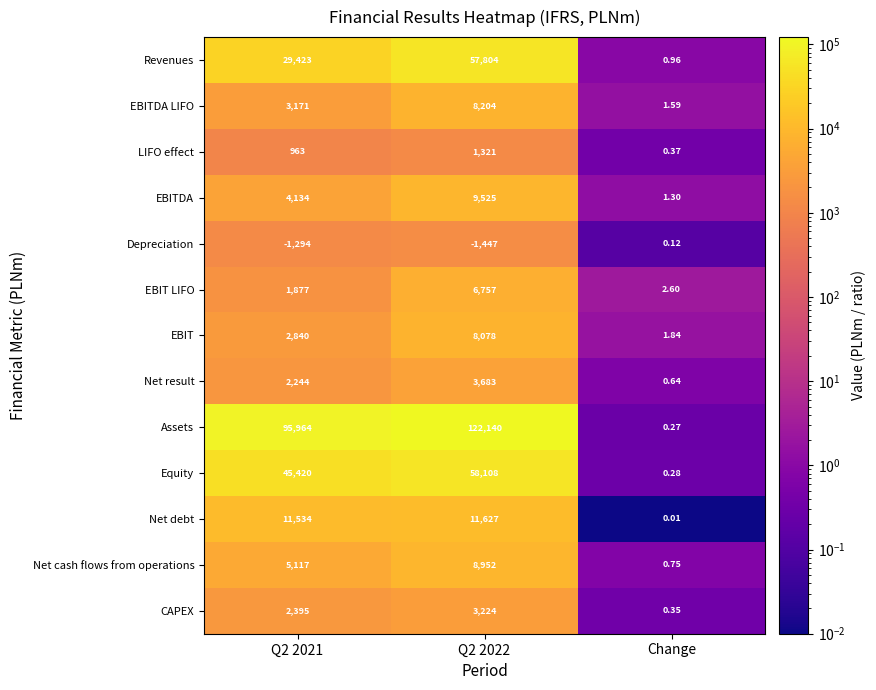

Count the number of data series in this chart.

13